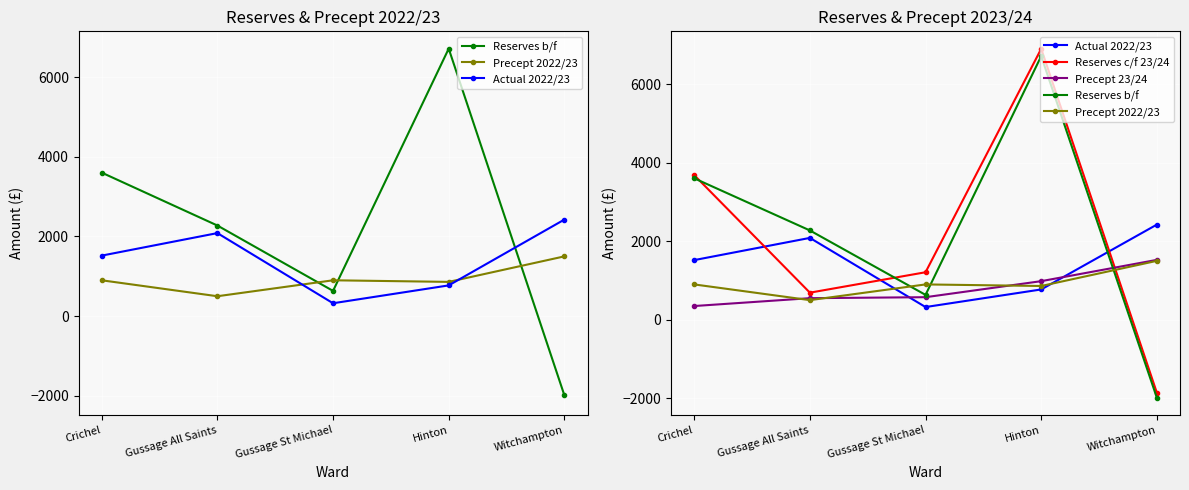

List the labels in order of Precept 2022/23 value, largest first.

Witchampton, Crichel, Gussage St Michael, Hinton, Gussage All Saints